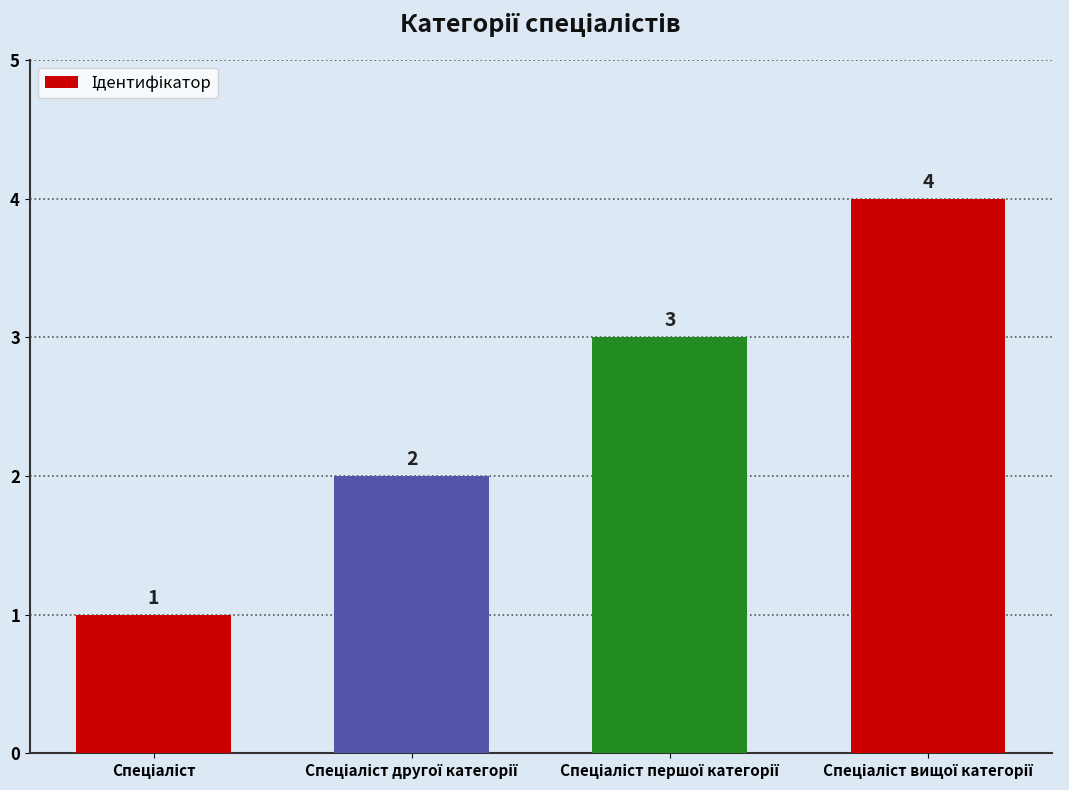

What is the difference between the maximum and minimum values?

3